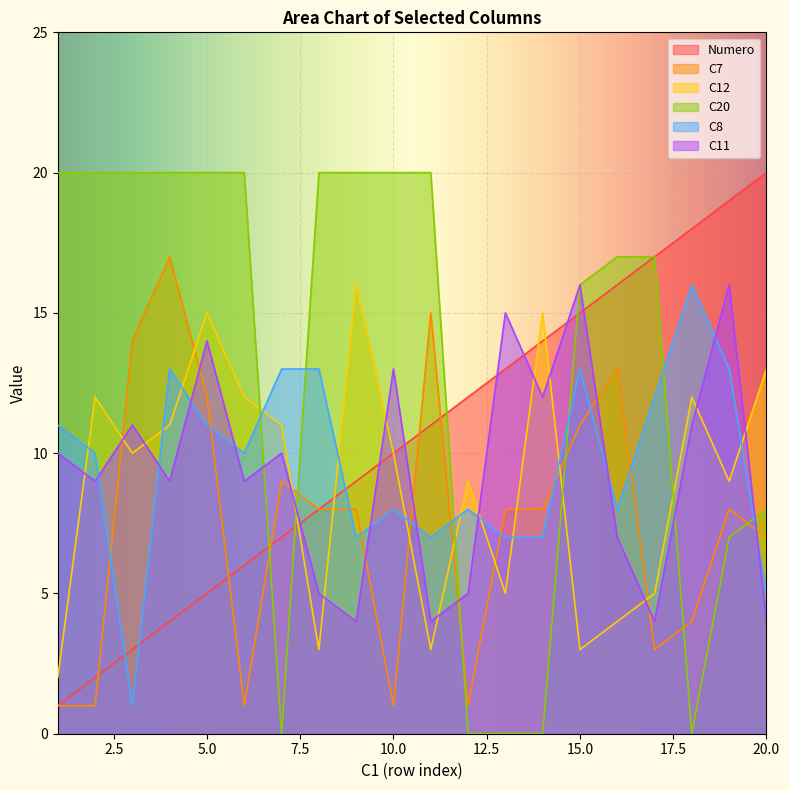

What is the difference between the C11 values at 2 and 19?

7